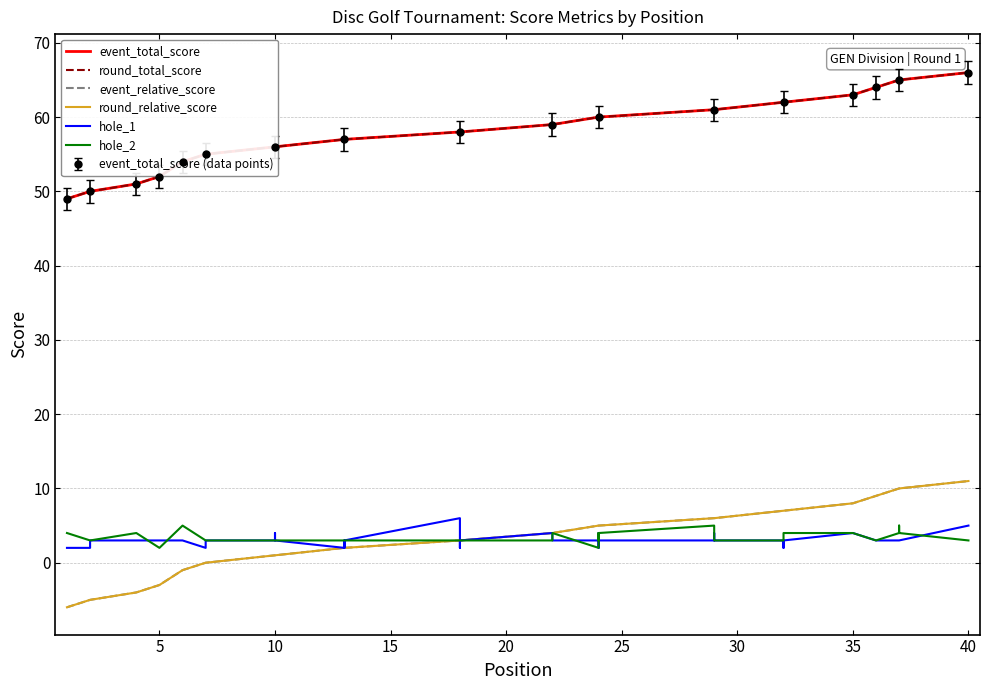

List the series in order of their peak value, highest first.

event_total_score, round_total_score, event_relative_score, round_relative_score, hole_1, hole_2